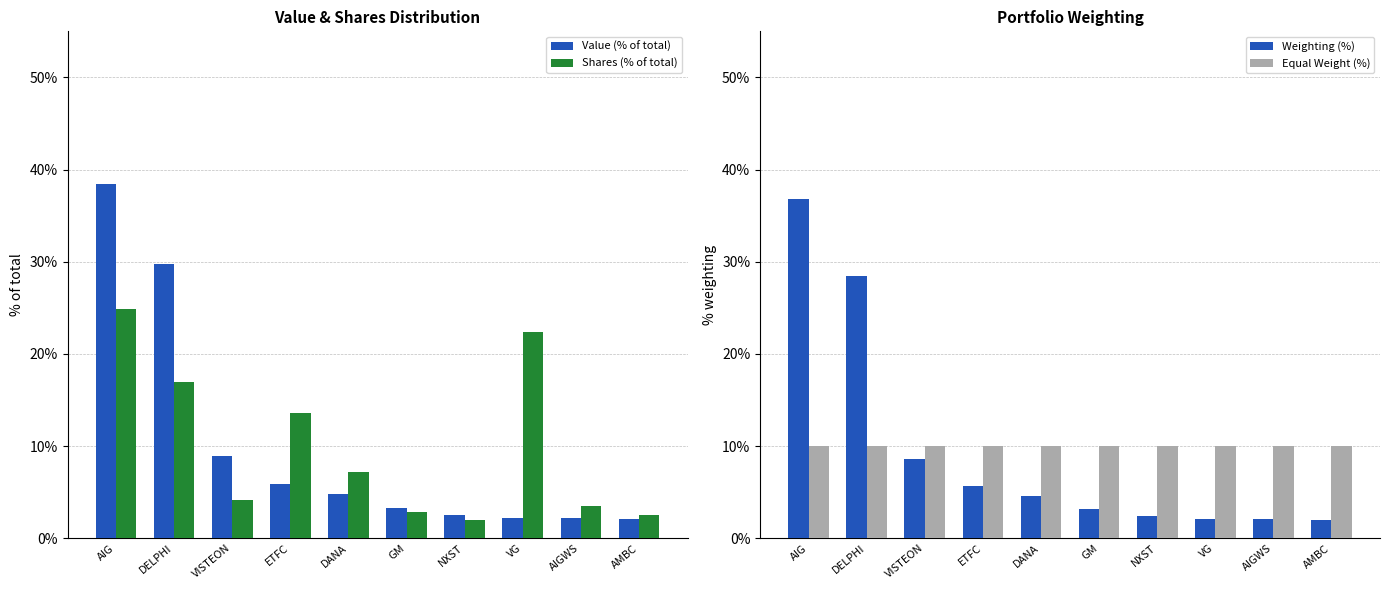

Rank the series at ETFC from highest to lowest value.

Shares (% of total), Equal Weight (%), Value (% of total), Weighting (%)